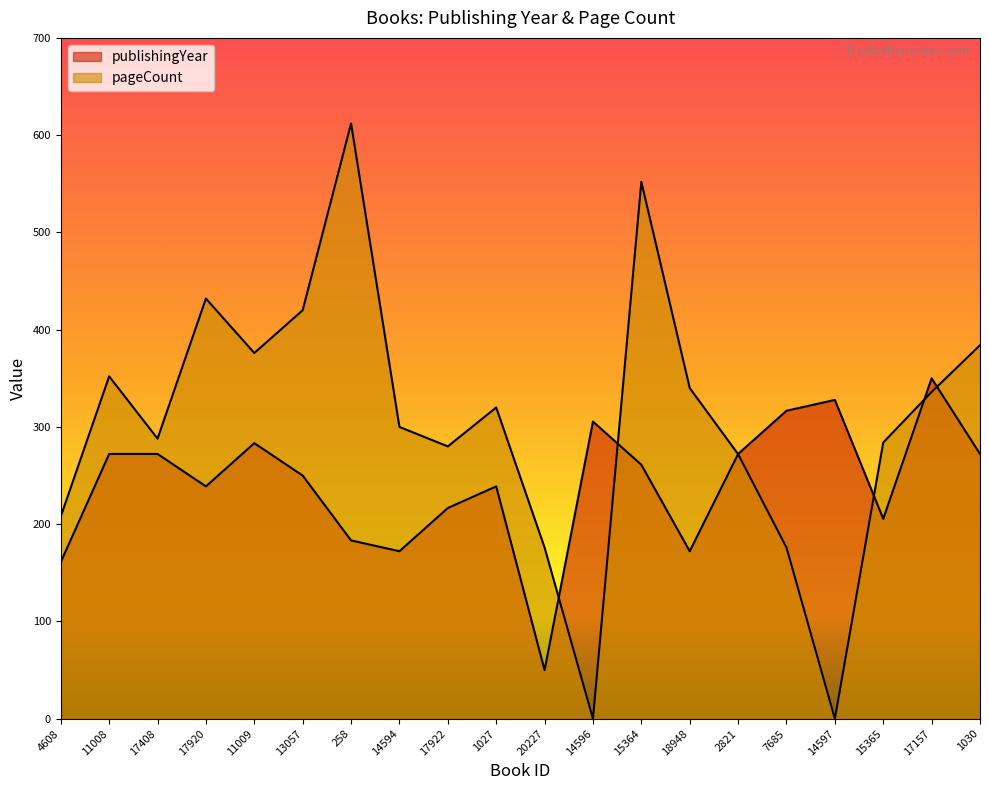

Where is publishingYear nearest to the value 200?

15365